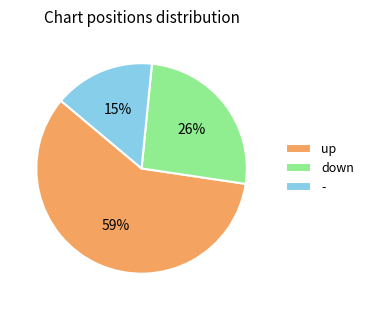

Does any single category account for the majority?

Yes